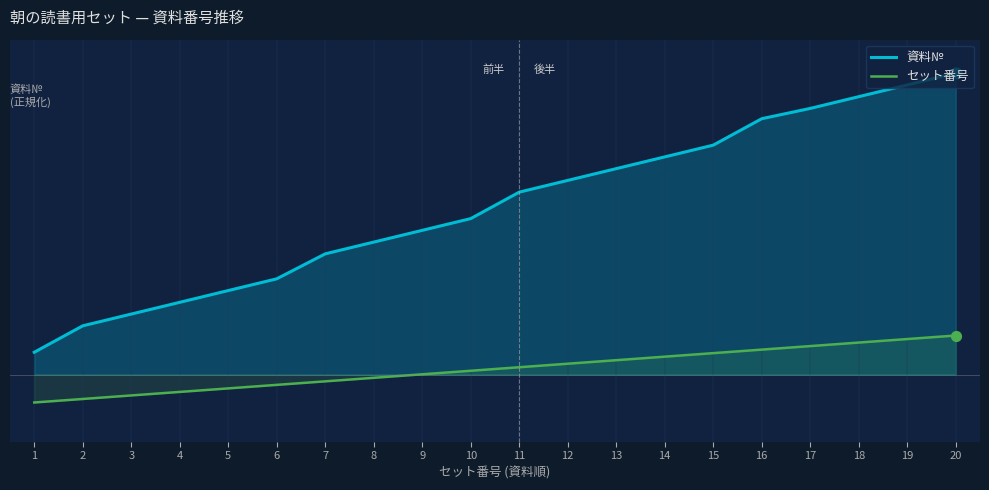

What is the total value across all series at 4?

0.5